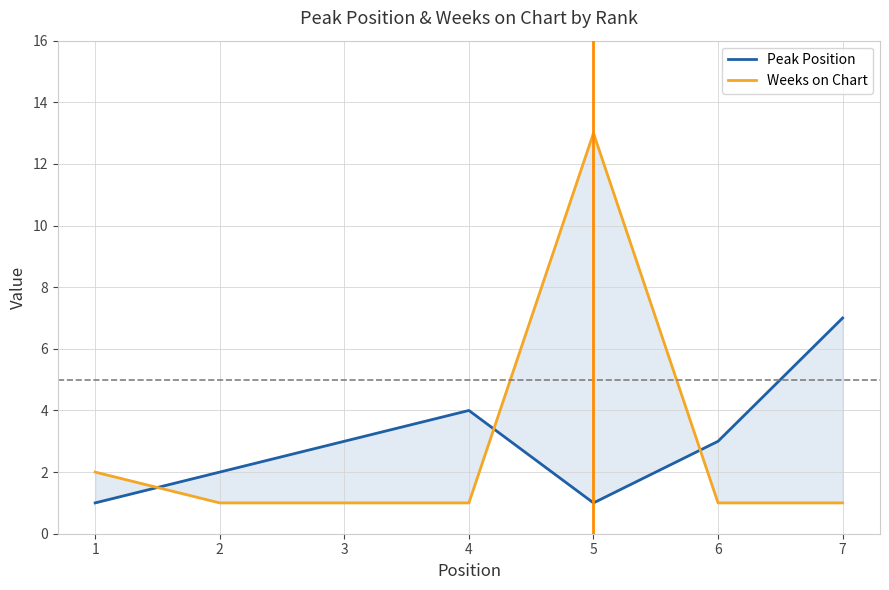

What is the difference between the maximum and second lowest values in the Peak Position series?

6